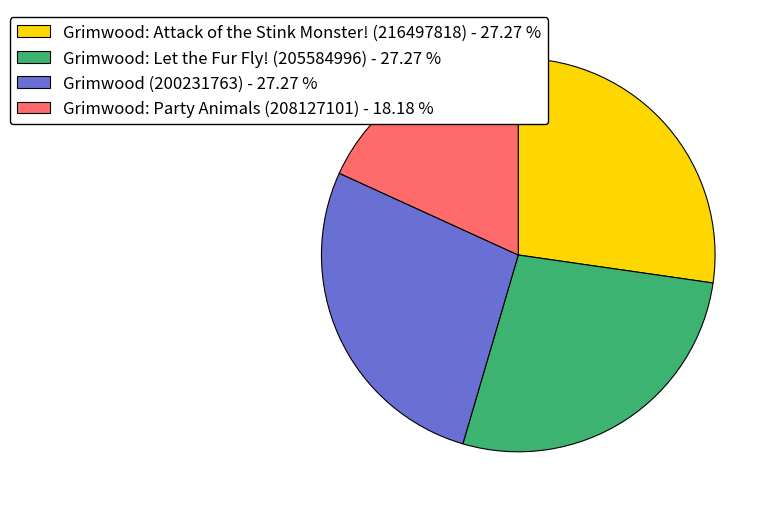

Count the number of slices in the pie.

4